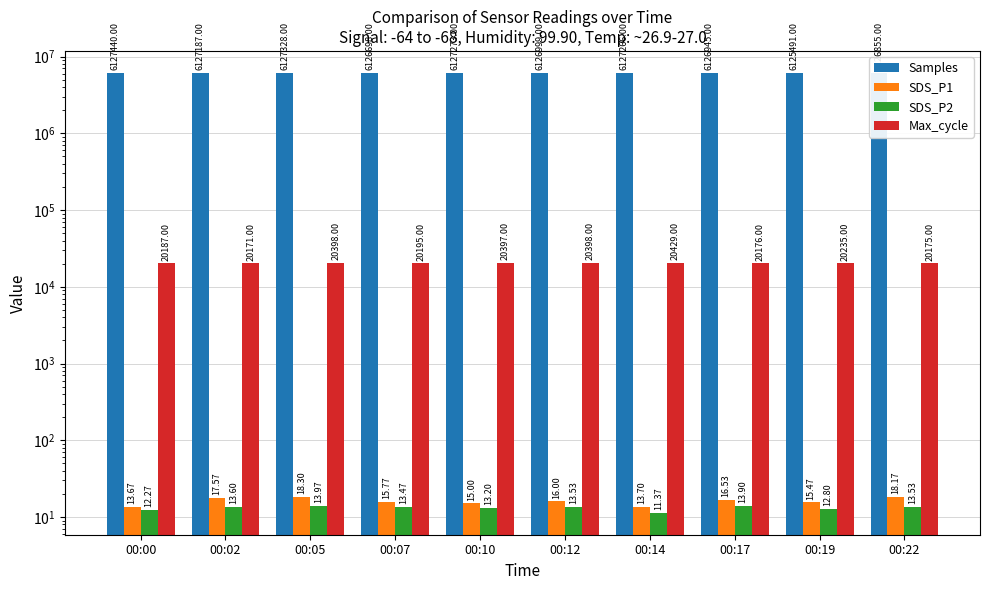

Does the chart contain any negative values?

No